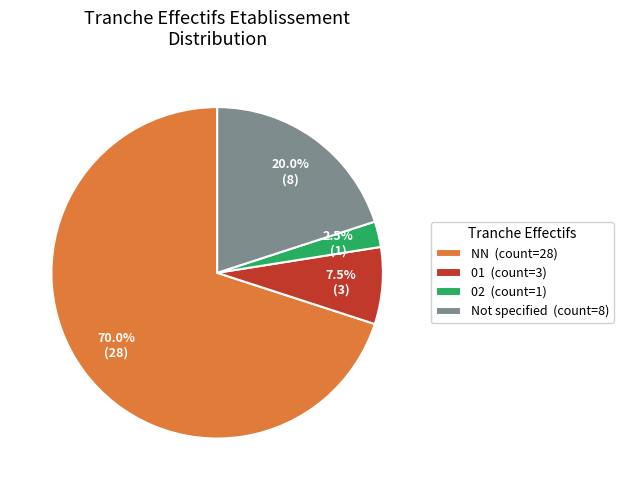

Is NN (count=28) the majority of the pie?

Yes